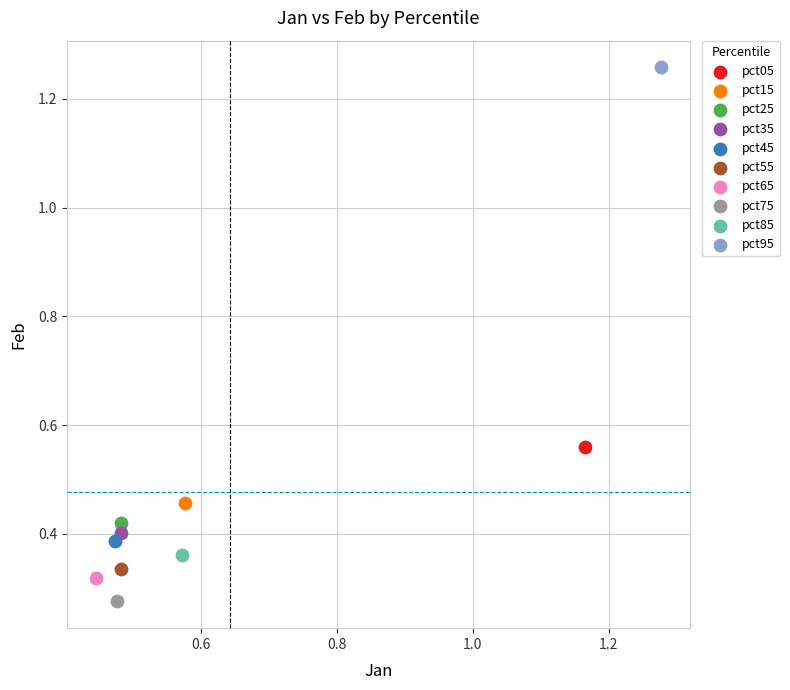

Which series reaches the minimum Y coordinate?

pct75